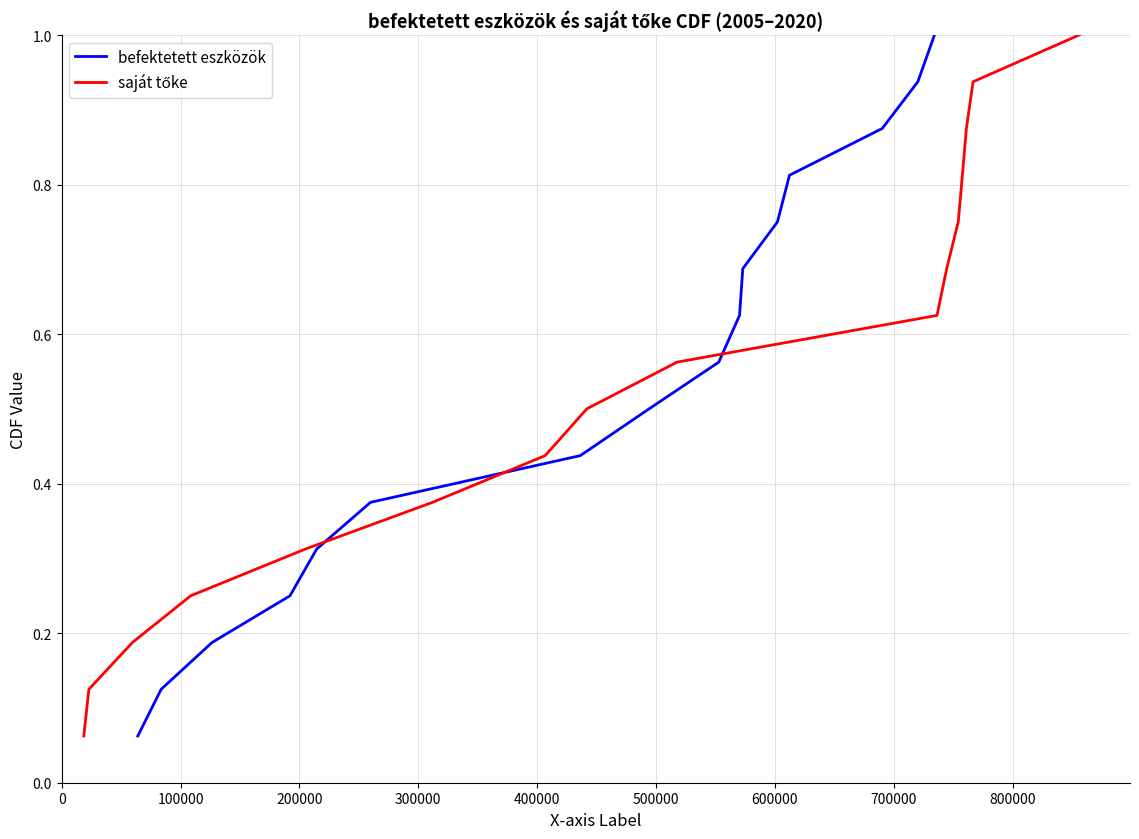

What is the highest value of the befektetett eszközök series?

1.0